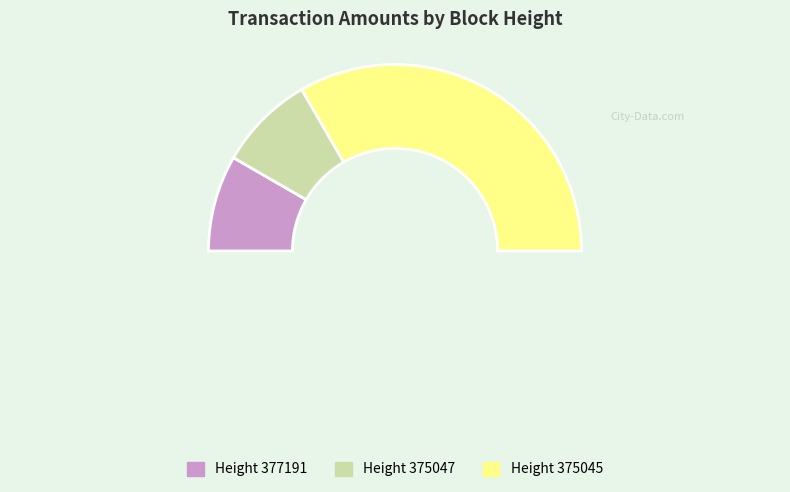

How many slices are in this pie chart?

4